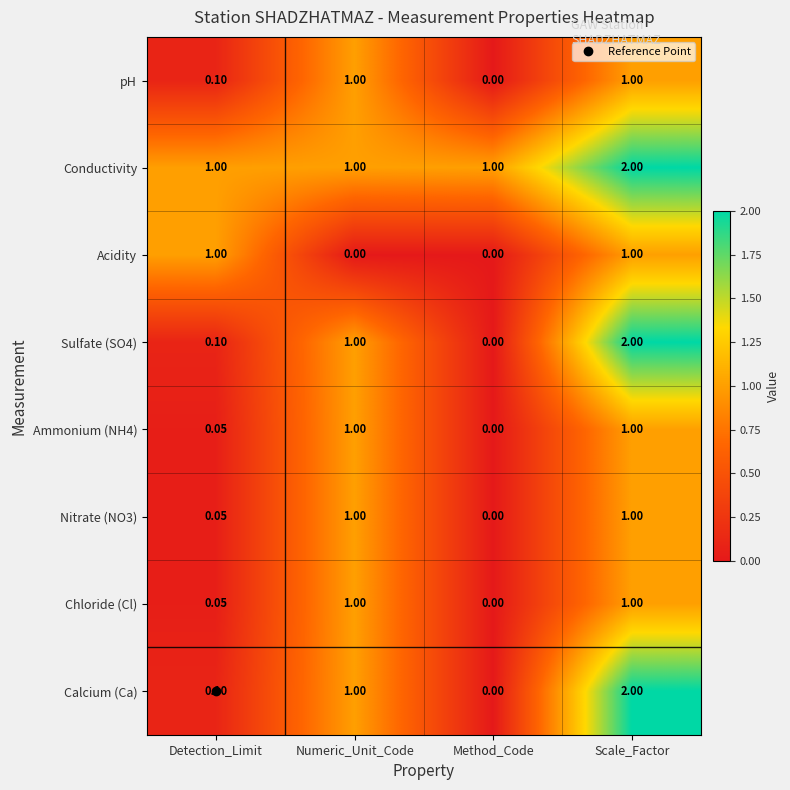

Between Detection_Limit and Numeric_Unit_Code, which series saw the biggest shift?

Acidity